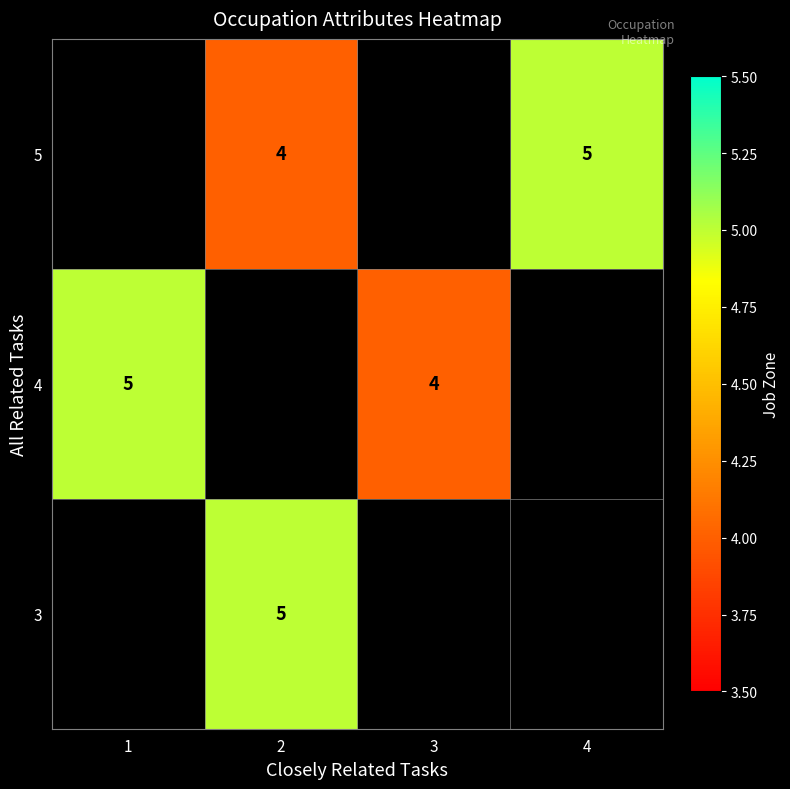

What is the maximum value shown in the chart?

5.0